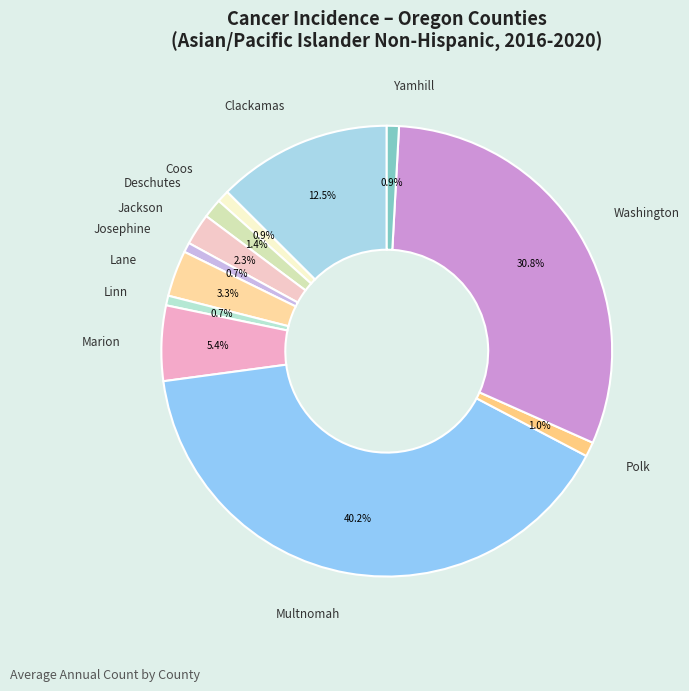

How many slices are in this pie chart?

12